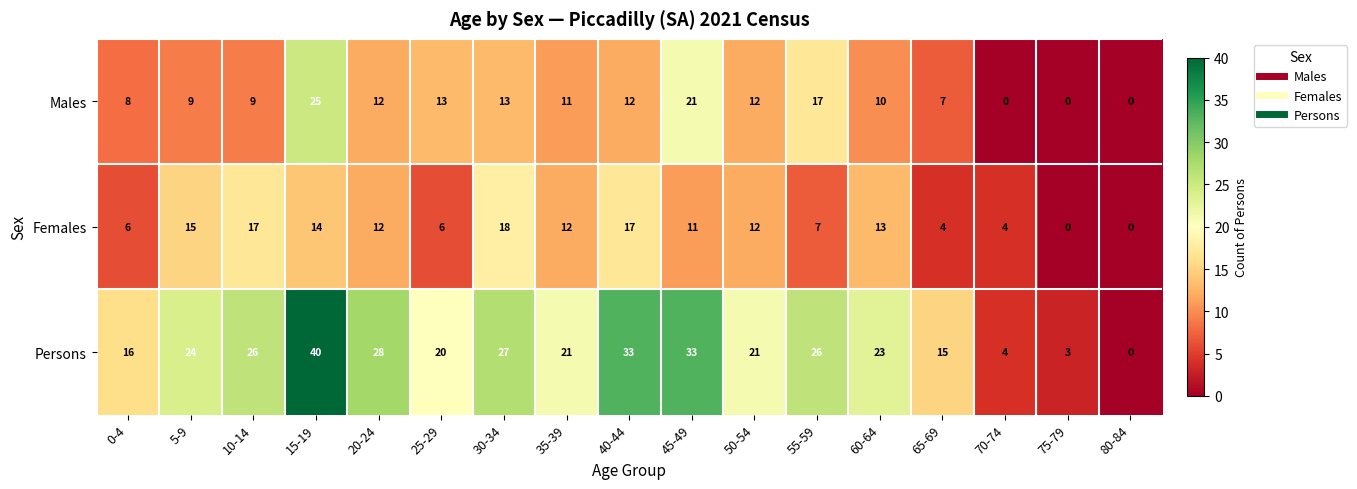

At which category is the sum across all series the highest?

15-19